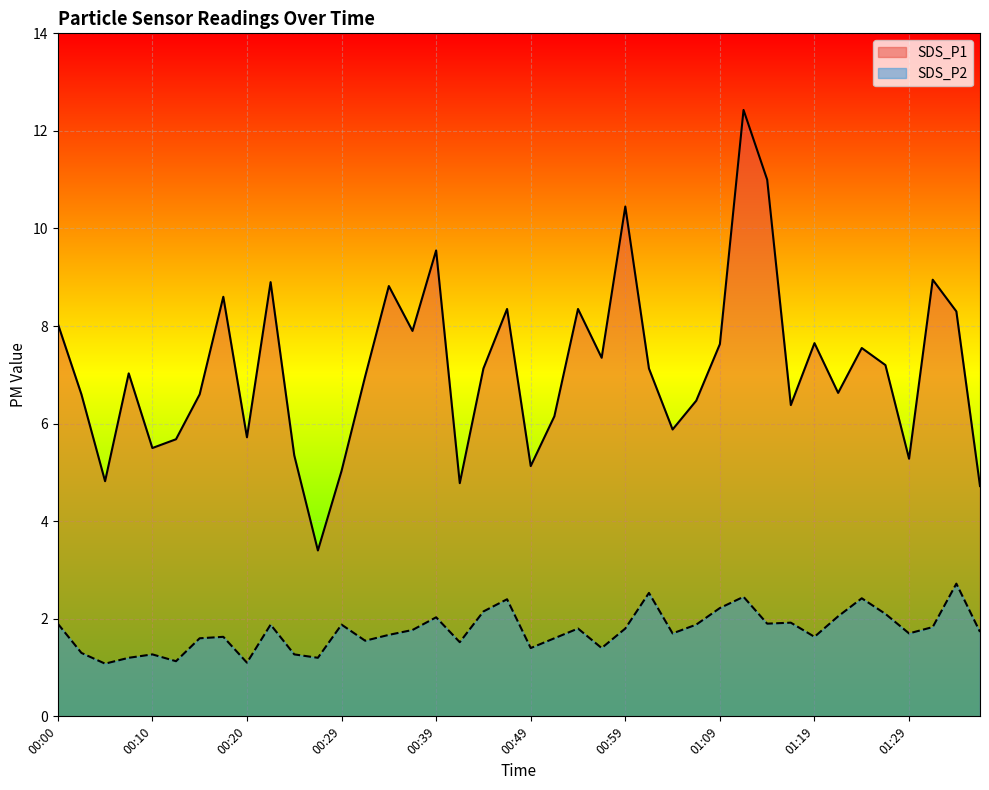

True or false: SDS_P2 and SDS_P1 intersect in this chart.

False